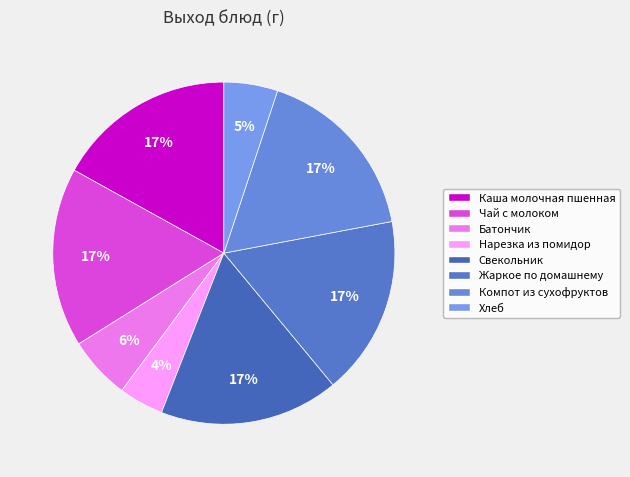

Which slice is the largest?

Каша молочная пшенная